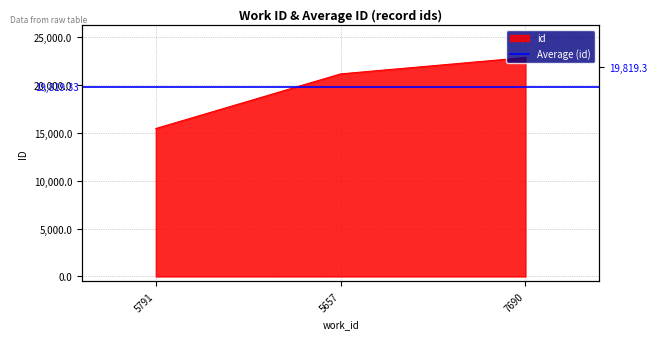

Does the chart display data point markers on the line(s)?

No